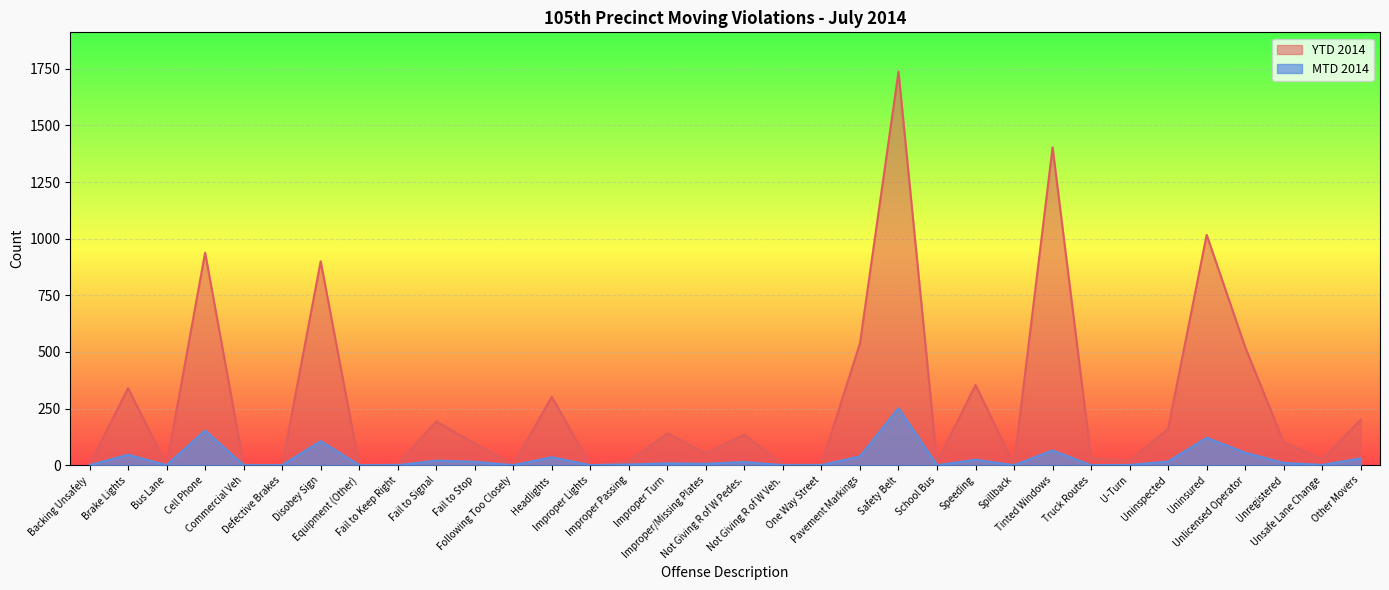

Is the value of MTD 2014 at Following Too Closely greater than the value of YTD 2014 at Improper Lights?

No